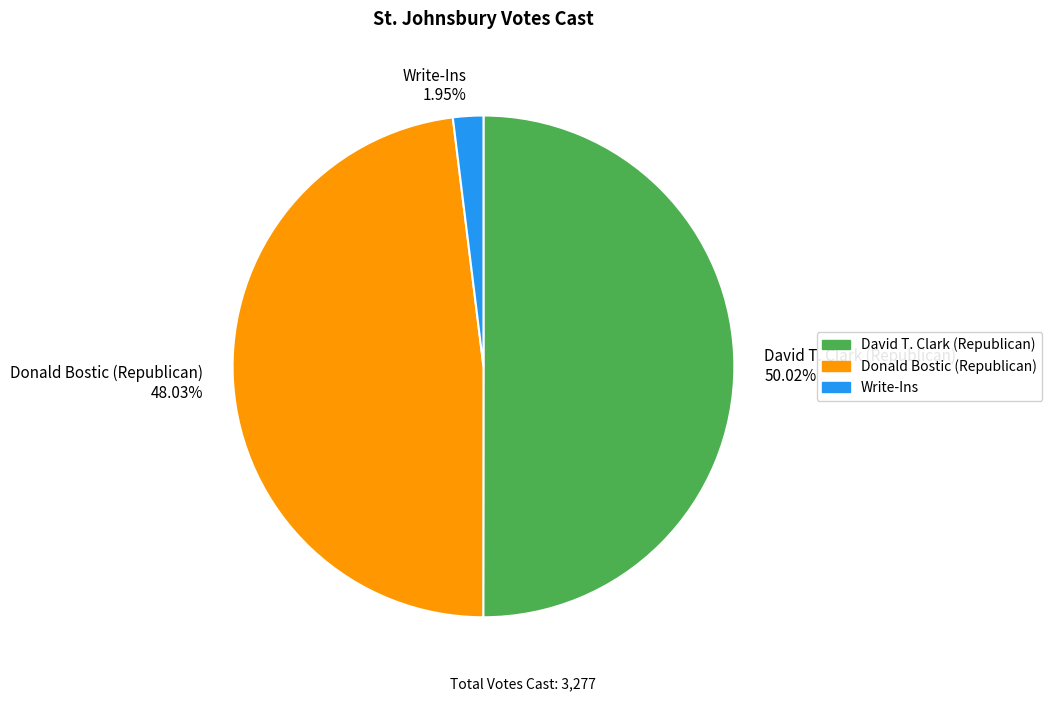

Combined, do Donald Bostic (Republican) 48.03% and David T. Clark (Republican) 50.02% account for over 50%?

Yes